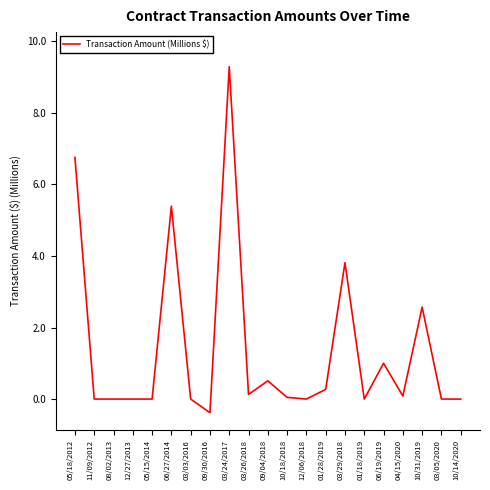

What position from the right is 09/30/2016?

14